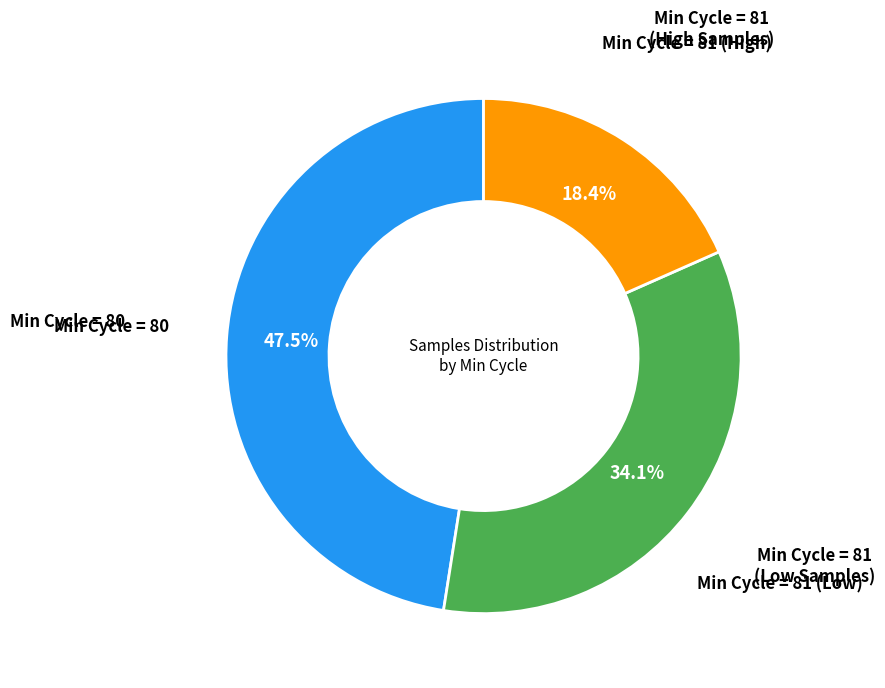

Does any single category account for the majority?

No